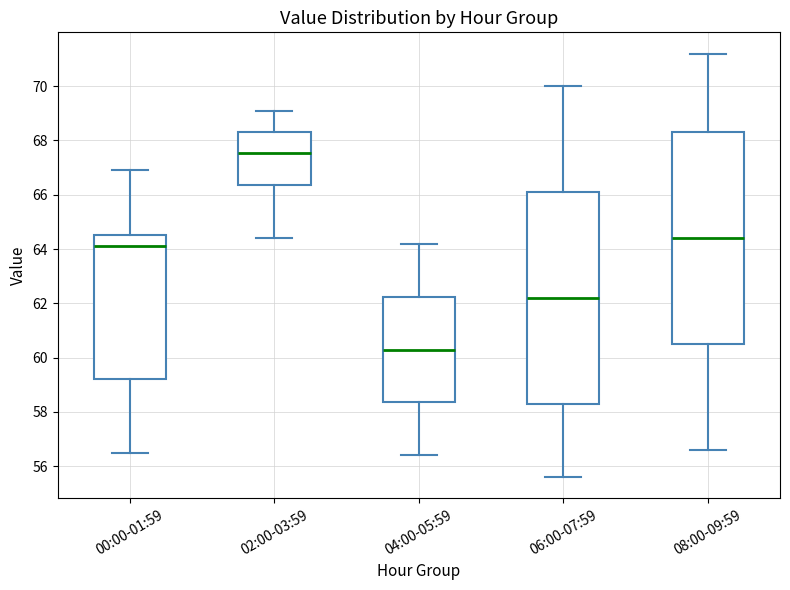

Where does the upper whisker of the box for 06:00-07:59 end on the y-axis? The values are not printed on the chart, so give them approximately, as read against the axis.

70.0